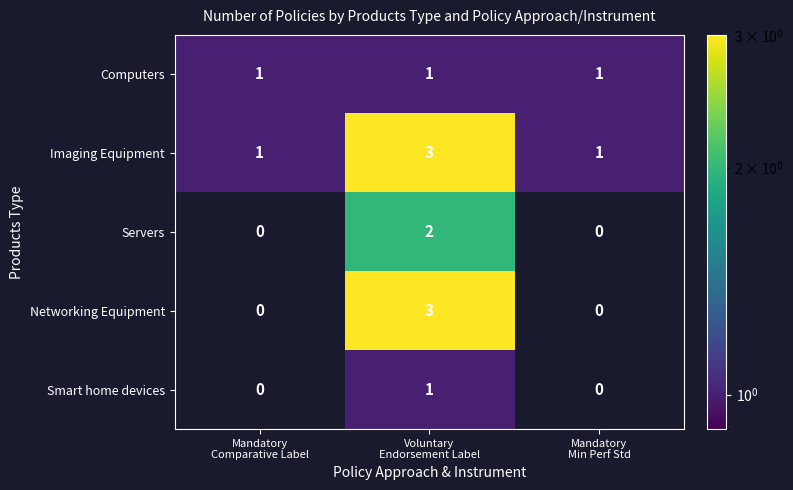

How many data points does each series have?

3